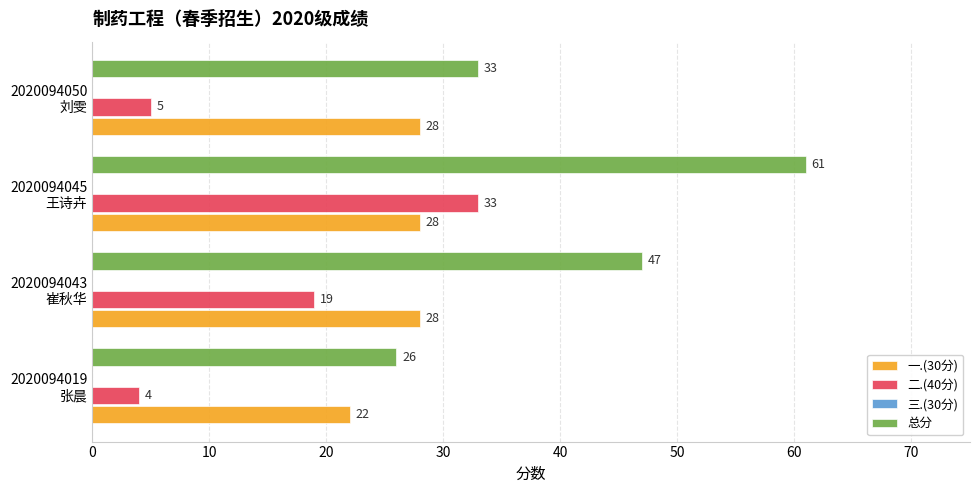

What is the difference between the maximum and minimum values in the 总分 series?

35